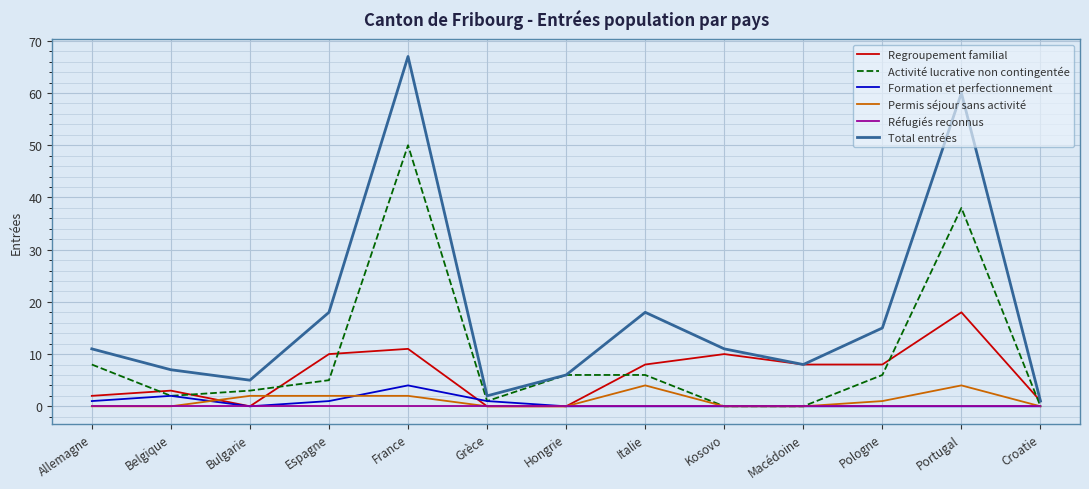

Which series changed the most between Grèce and Portugal?

Total entrées